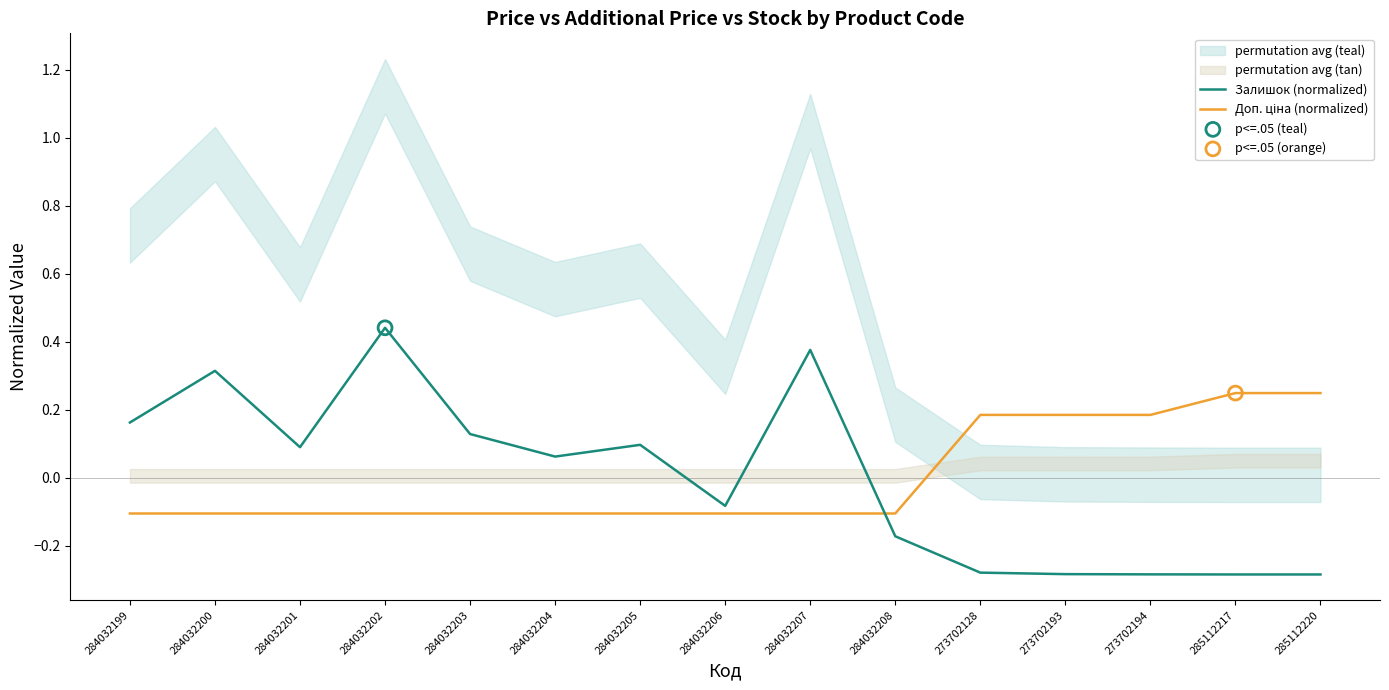

At which category is the sum across all series the highest?

284032202